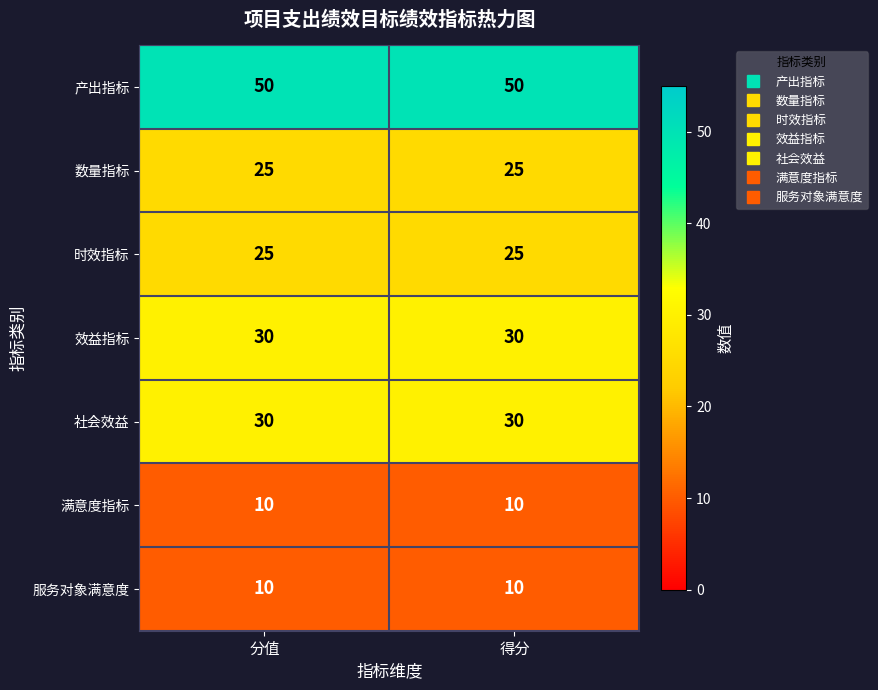

What is the sum of the 效益指标 values at 分值 and 得分?

60